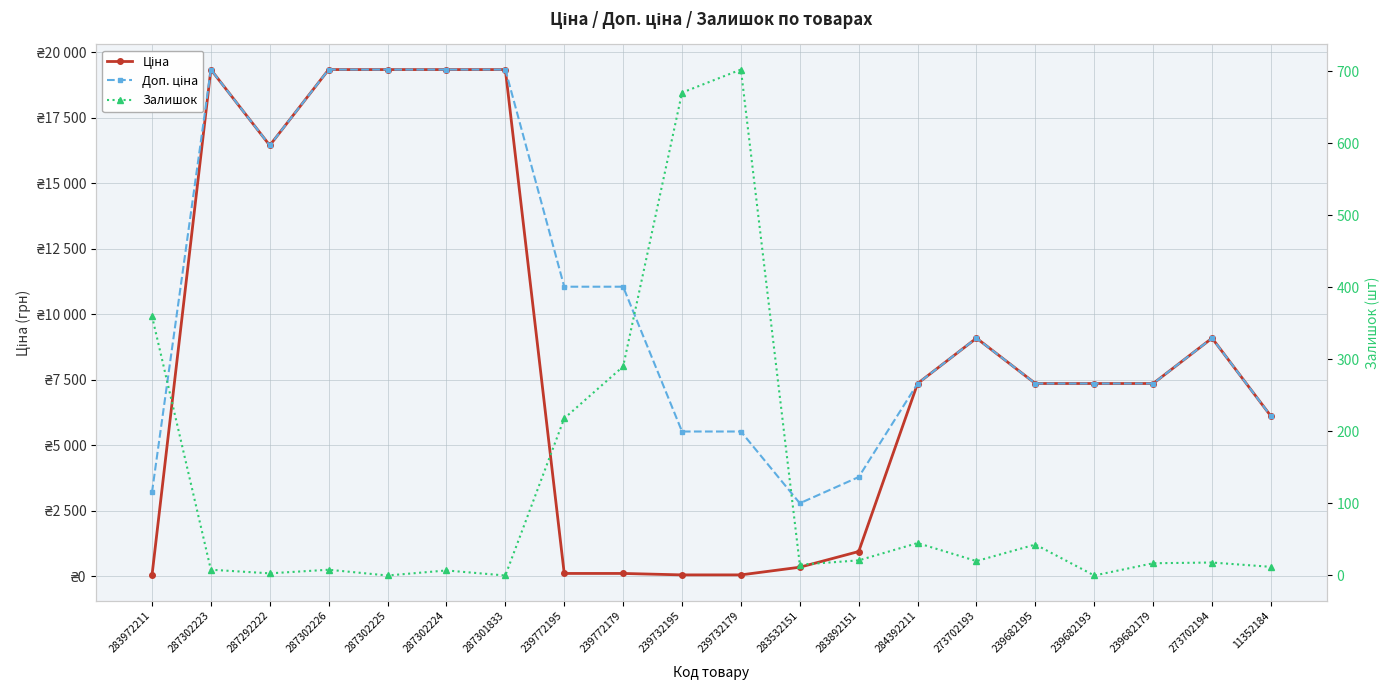

What position from the left is 239732195?

10